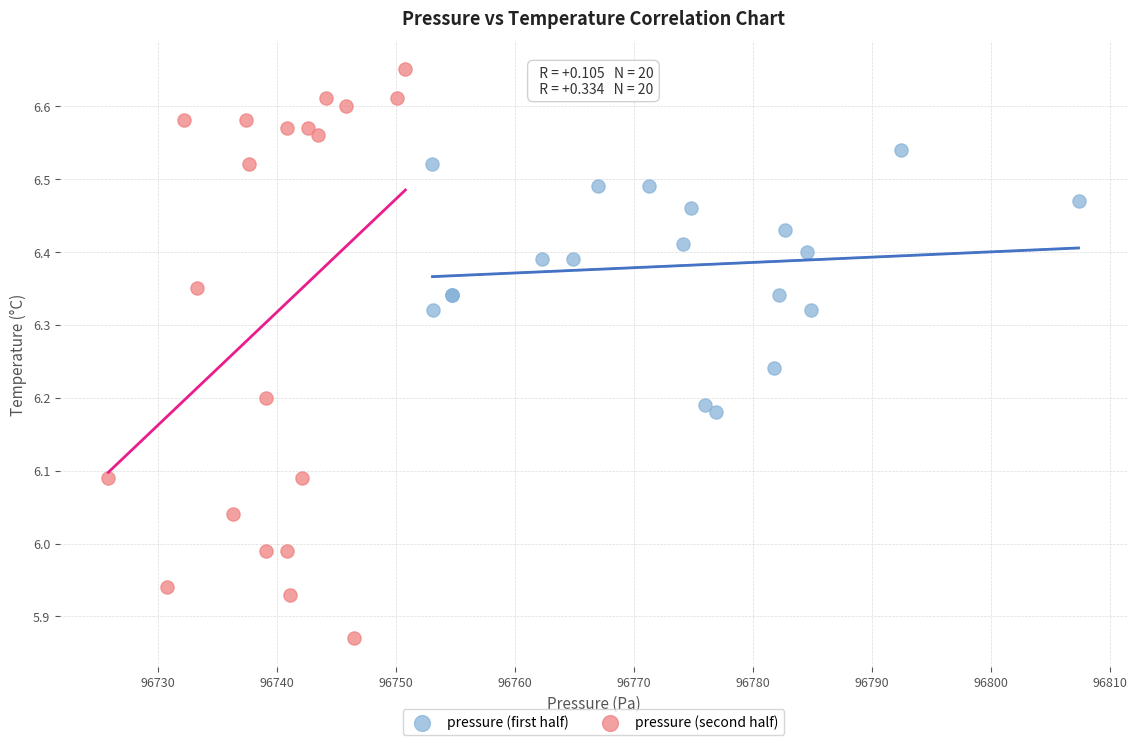

Which series has the largest Y range (max minus min)?

pressure (second half)